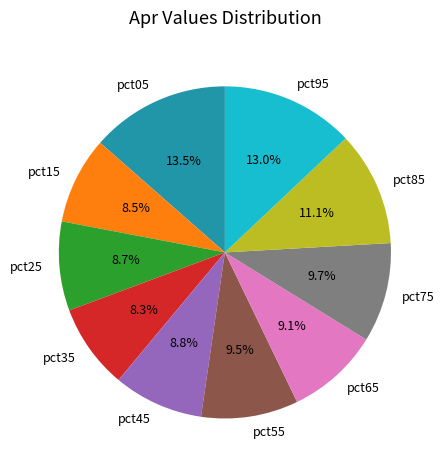

To the nearest percent, what portion does pct85 represent?

11%